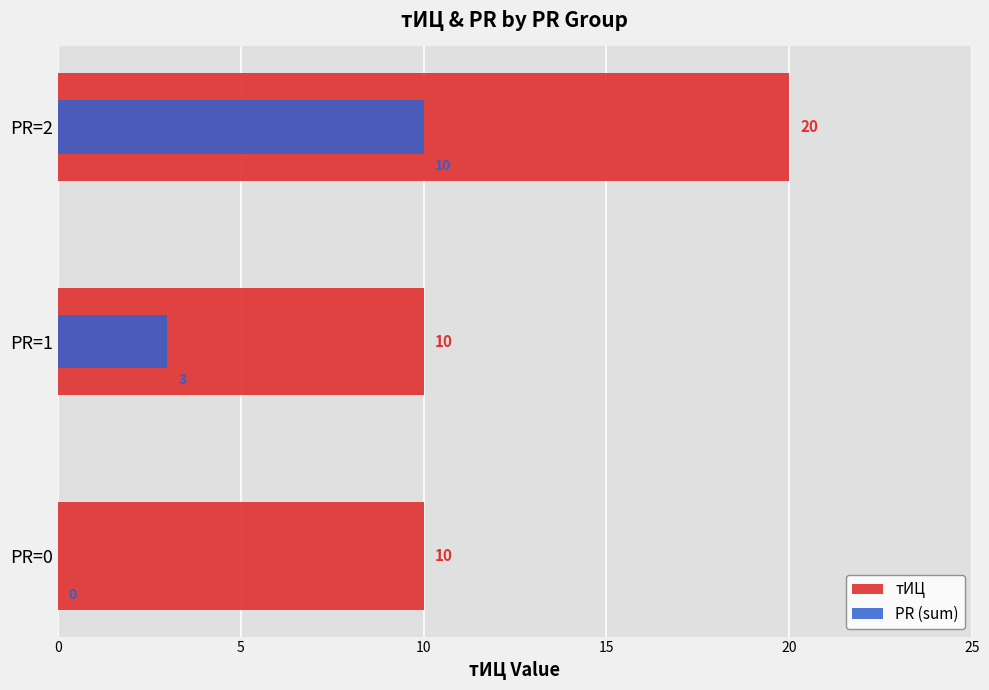

The value of PR (sum) at PR=0 is -3. True or false?

False